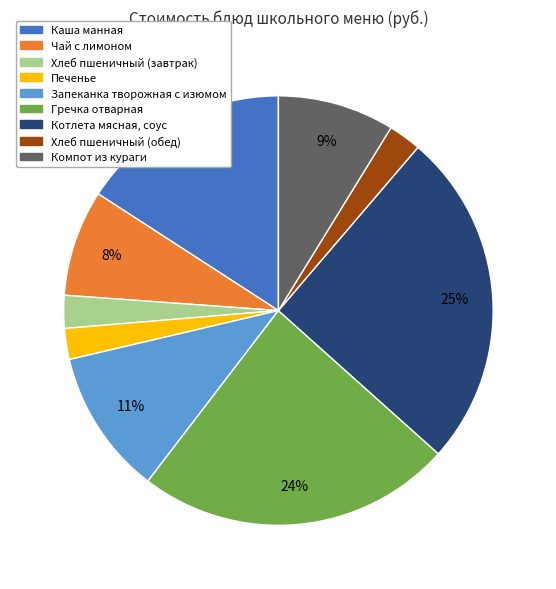

Count the number of slices in the pie.

9